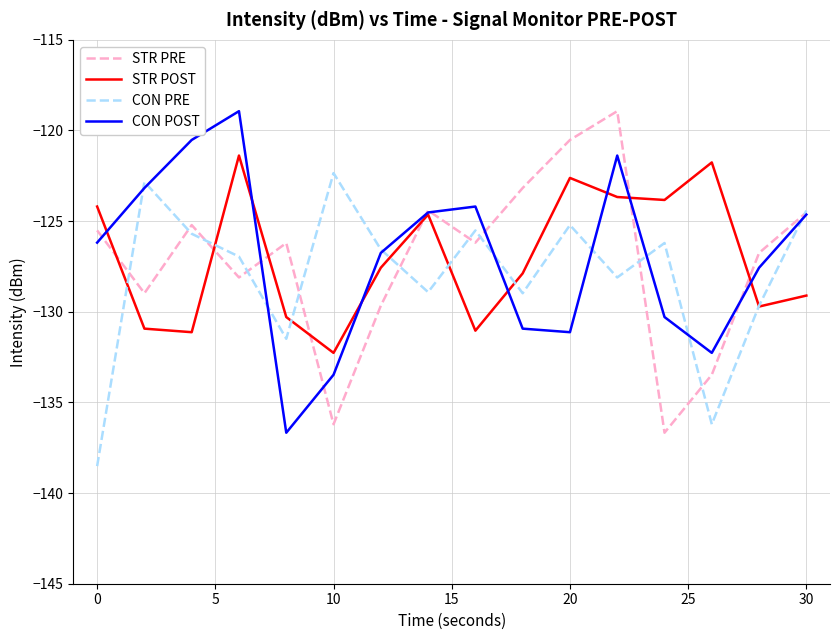

How many values in the CON PRE series are below -126?

10